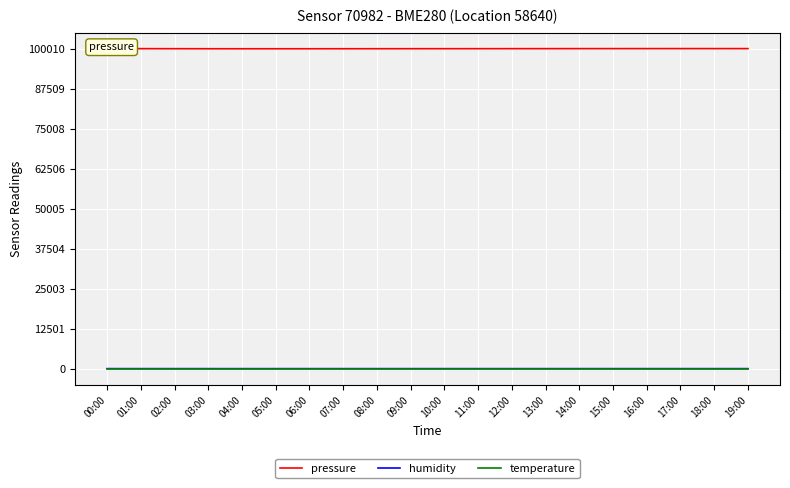

At which label does pressure reach its minimum?

05:00